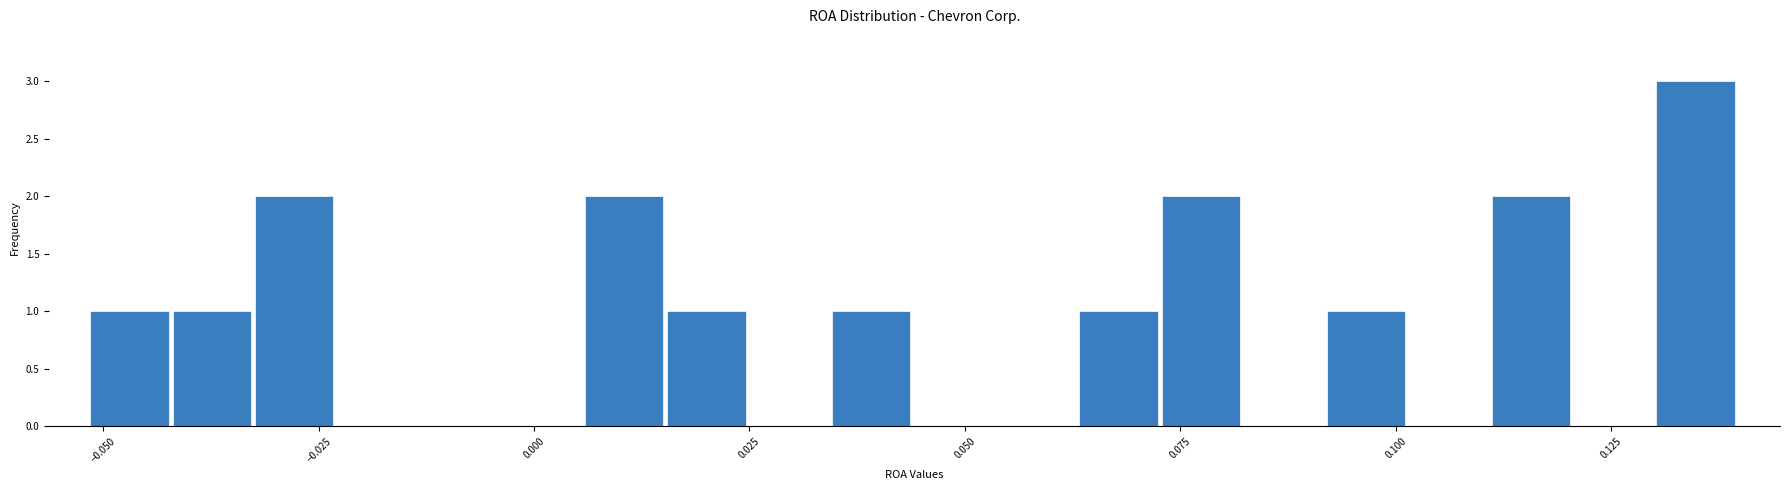

Around what value on the x-axis is the tallest bar? Give the approximate position of its centre, as read against the axis.

0.135